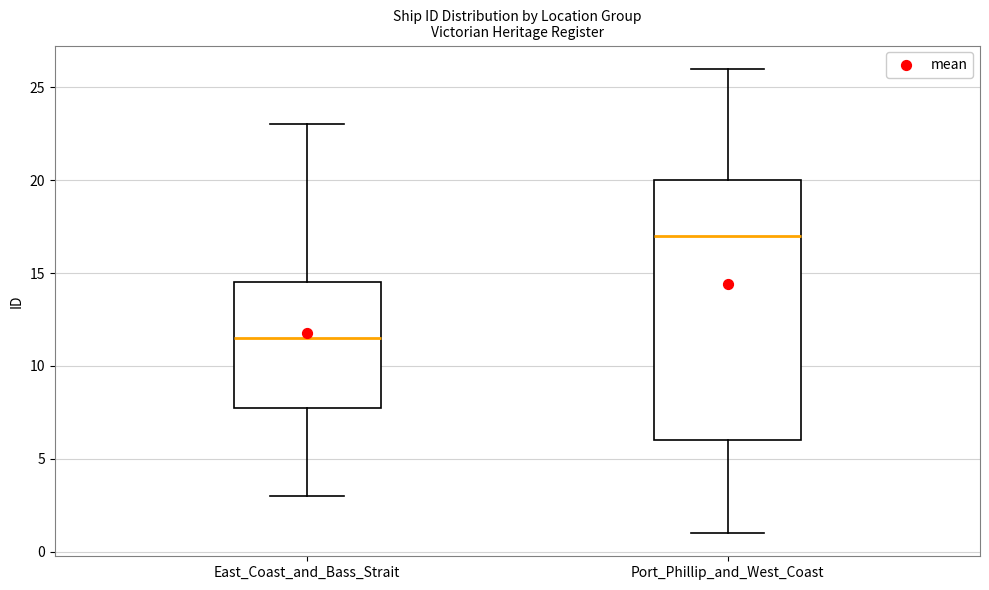

Which box has the highest median line?

Port_Phillip_and_West_Coast